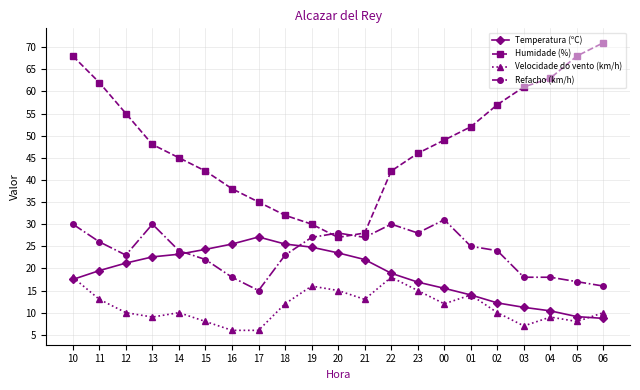

What is the label of the 18th point from the right?

13